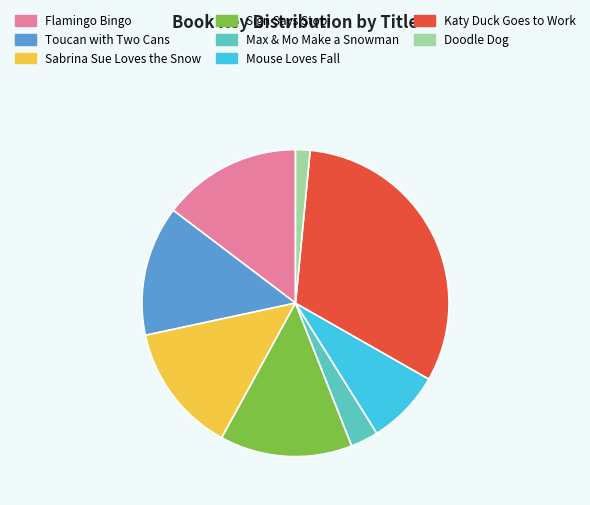

Is it true that Sabrina Sue Loves the Snow is 14% of the pie?

True